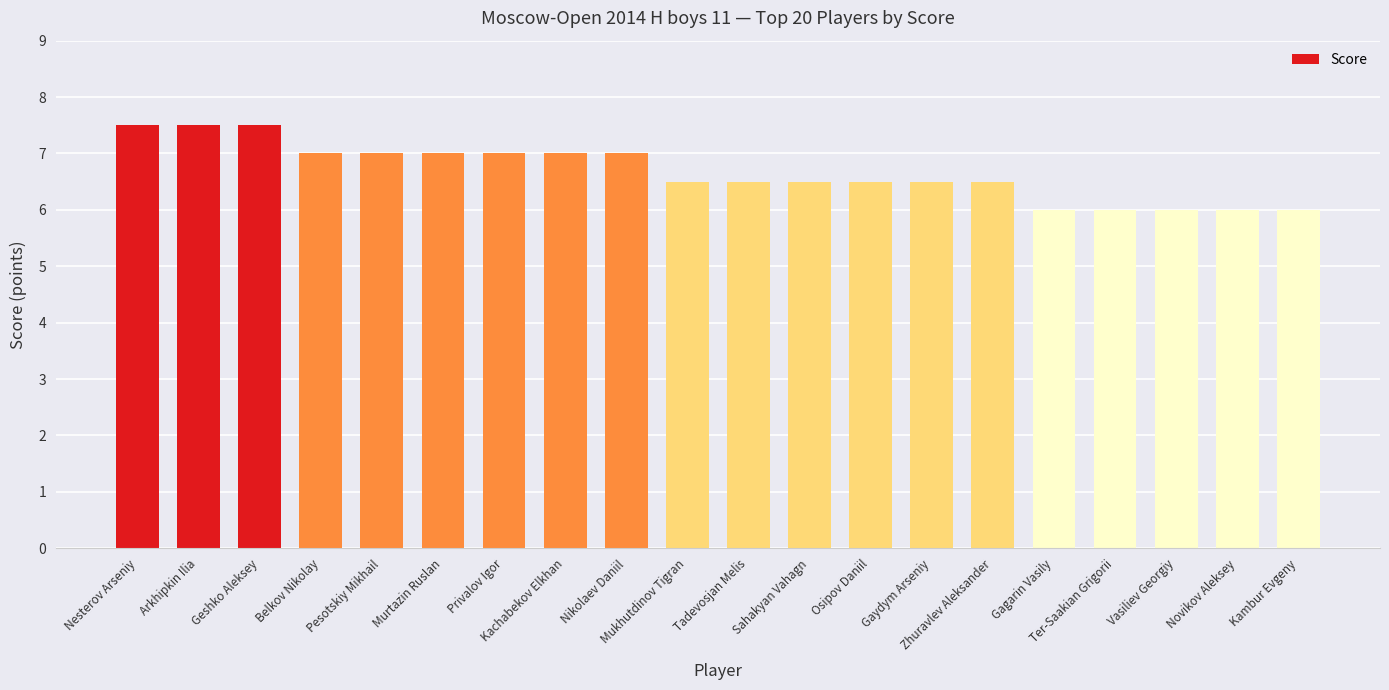

What is the ratio of the value at Arkhipkin Ilia to the value at Sahakyan Vahagn?

1.2